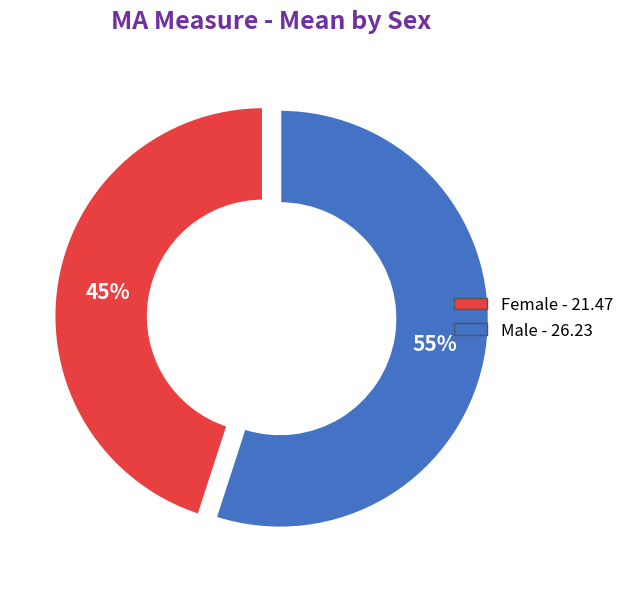

To the nearest percent, what is the average slice percentage?

50%